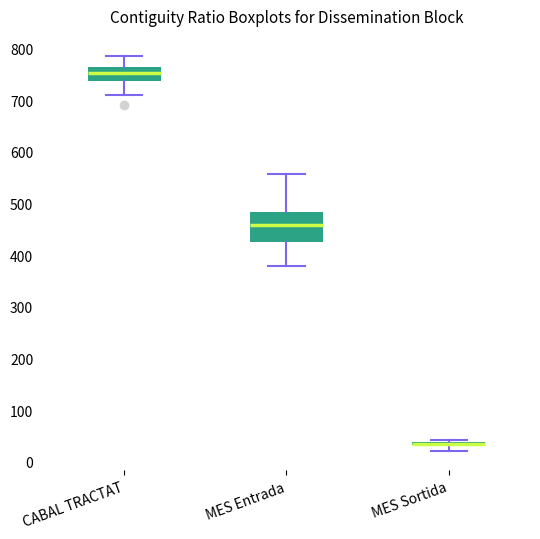

Which box is the tallest, from its lower edge to its upper edge?

MES Entrada